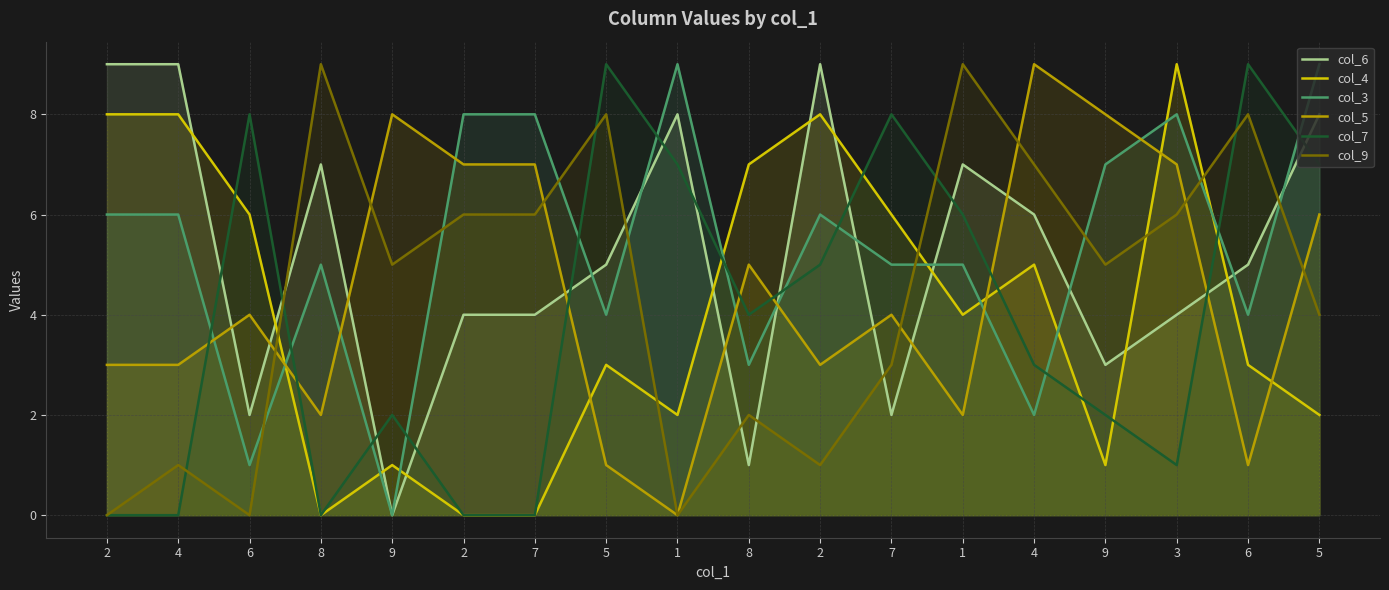

Which series has the largest range (max minus min)?

col_6